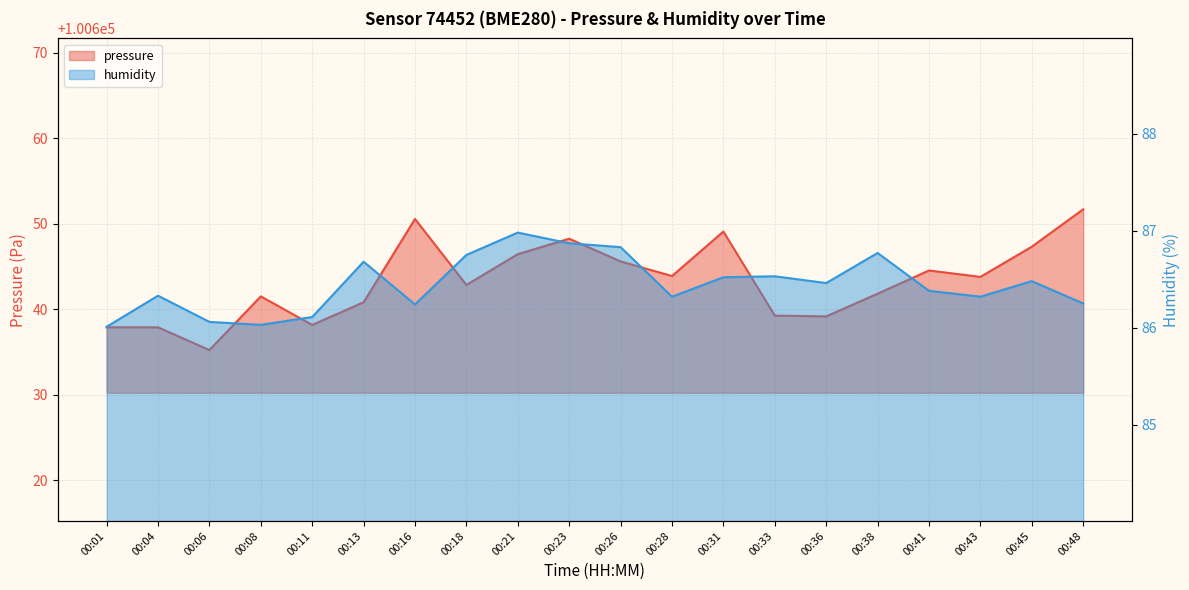

At which category does pressure reach its first local peak?

00:08